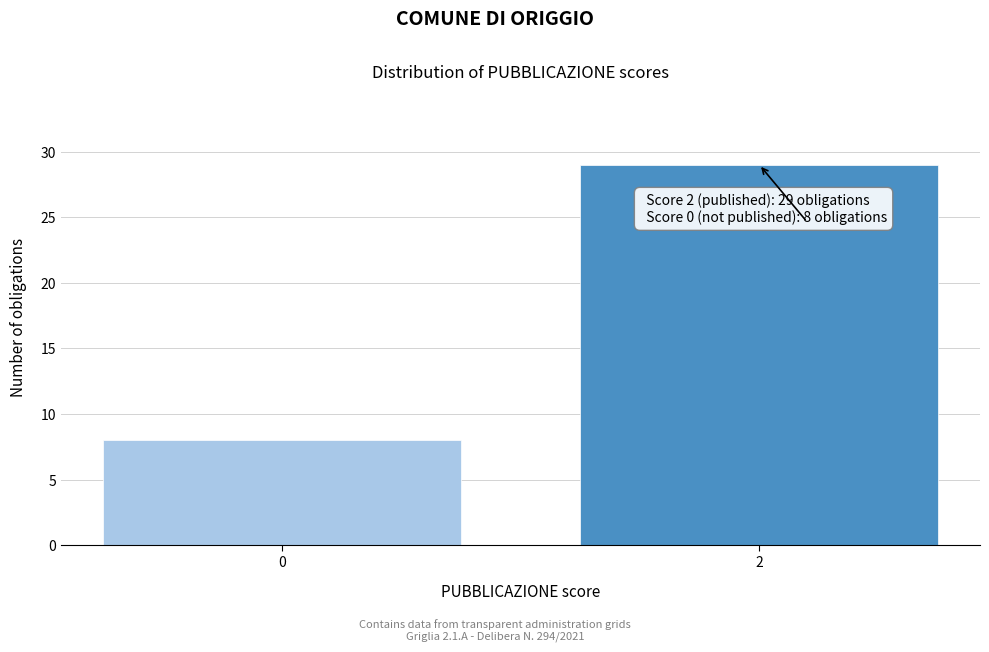

Reading left to right, what are all the values shown in this chart?

0=8	2=29